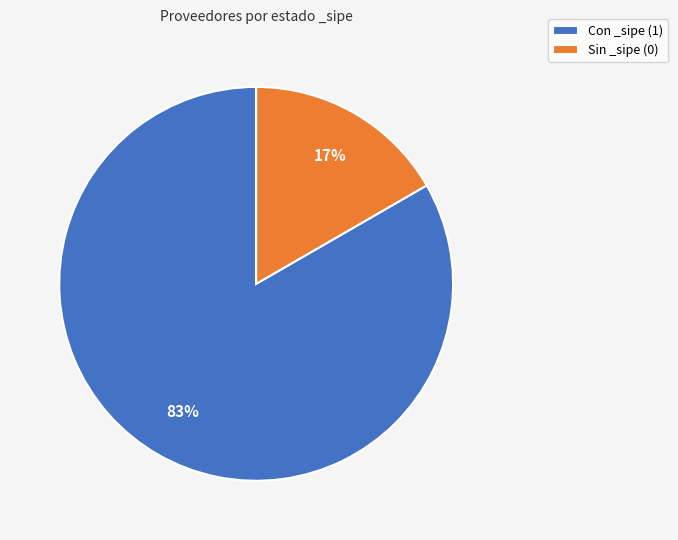

To the nearest percent, what is the average slice percentage?

50%